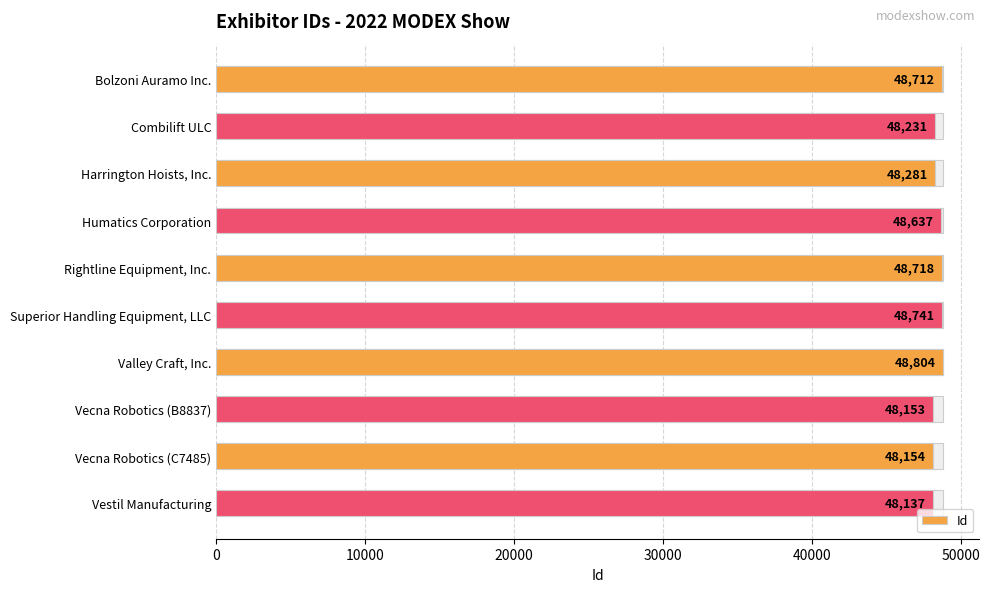

What is the ratio of the value at Humatics Corporation to the value at Superior Handling Equipment, LLC?

1.0